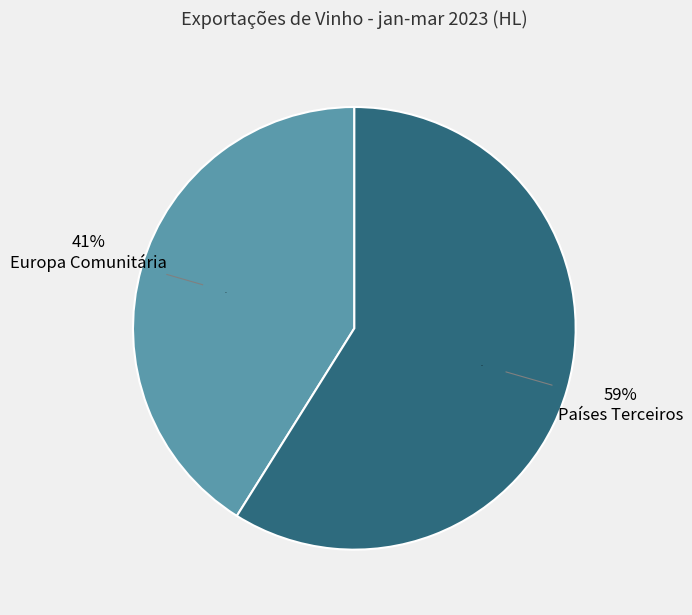

To the nearest percent, what percentage of the pie is Países Terceiros?

59%